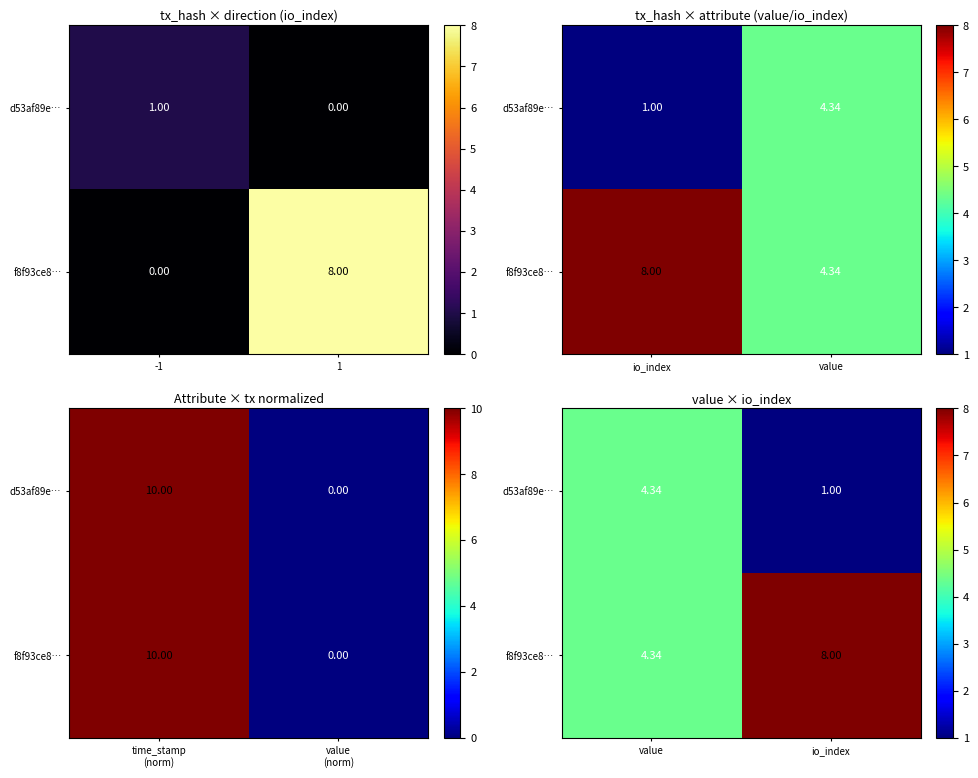

Which category has the lowest value across all series?

io_index